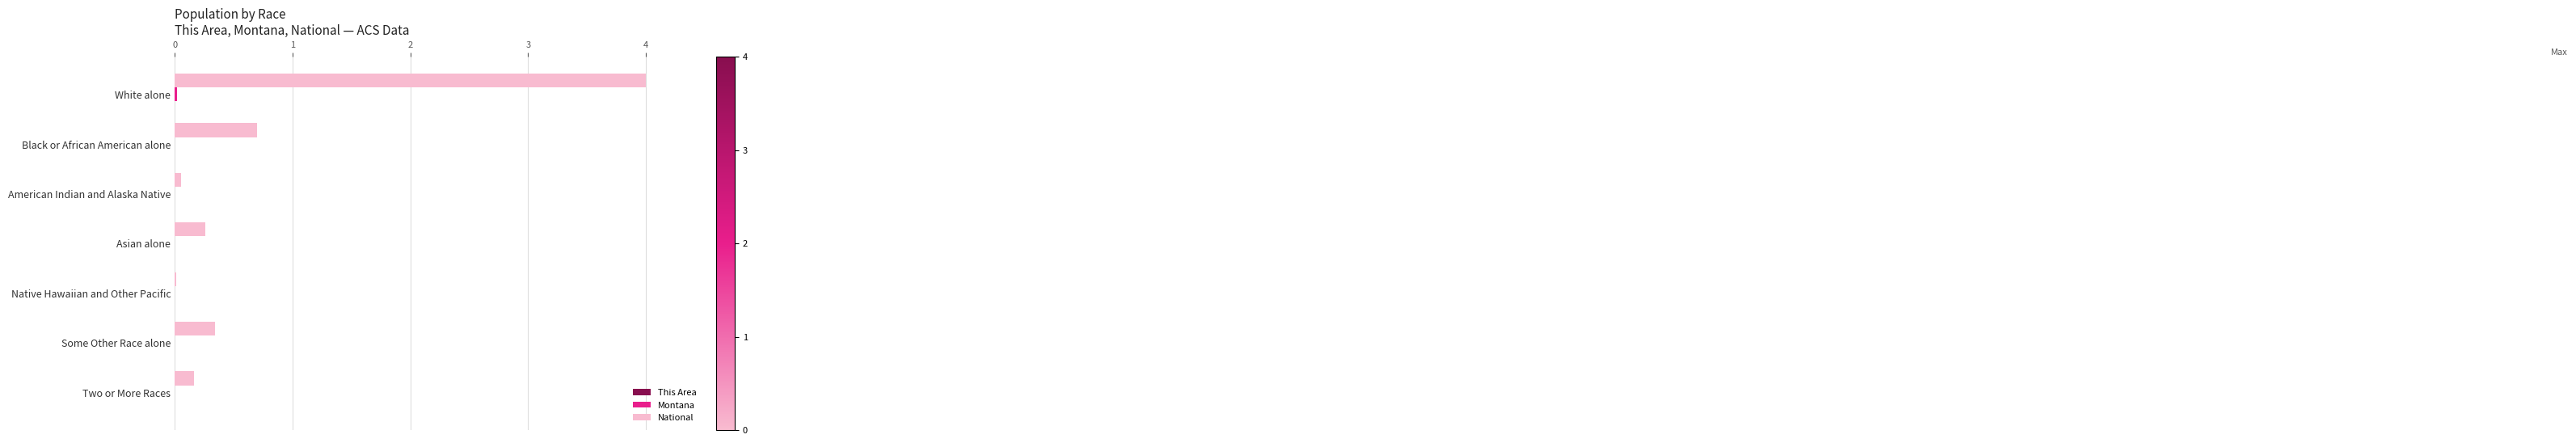

Between White alone and Native Hawaiian and Other Pacific, which series saw the biggest shift?

National